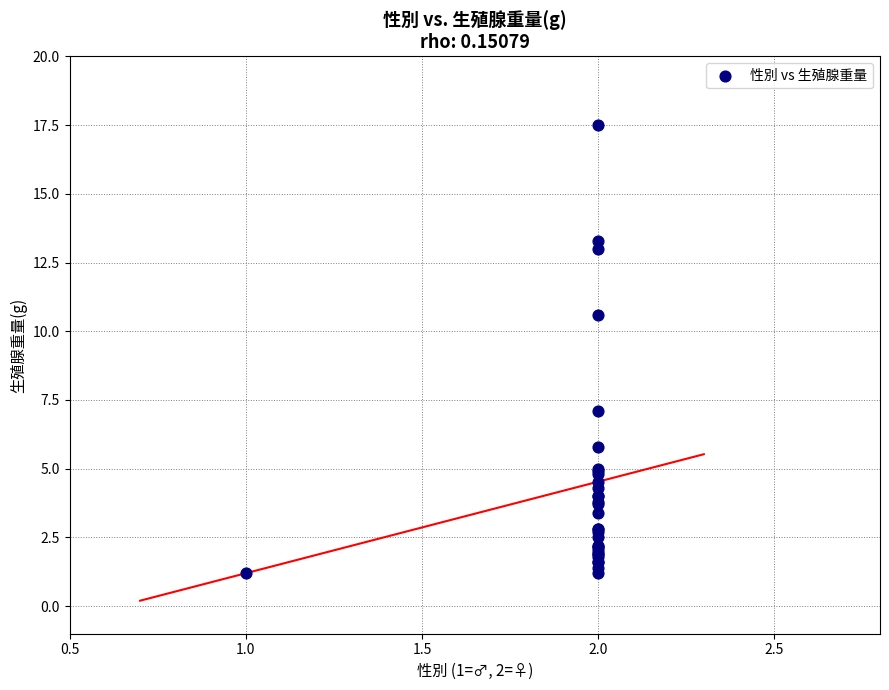

What Y value in the scatter plot is closest to 9?

10.6